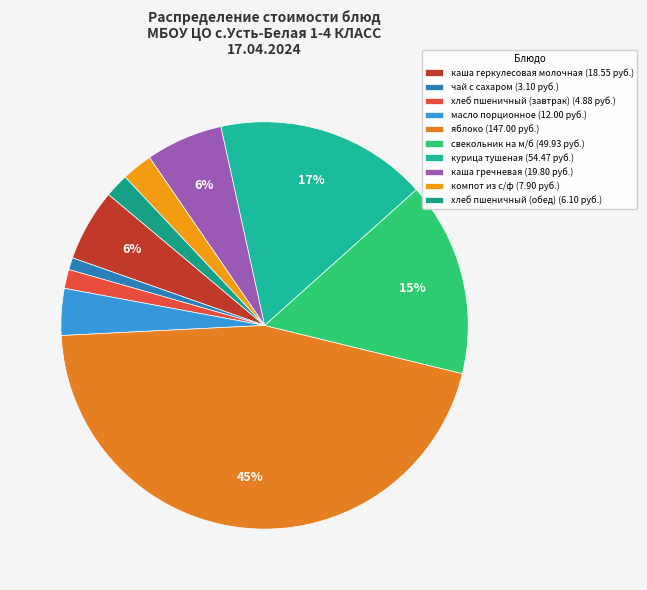

True or false: хлеб пшеничный (завтрак) accounts for 2% of the total.

True